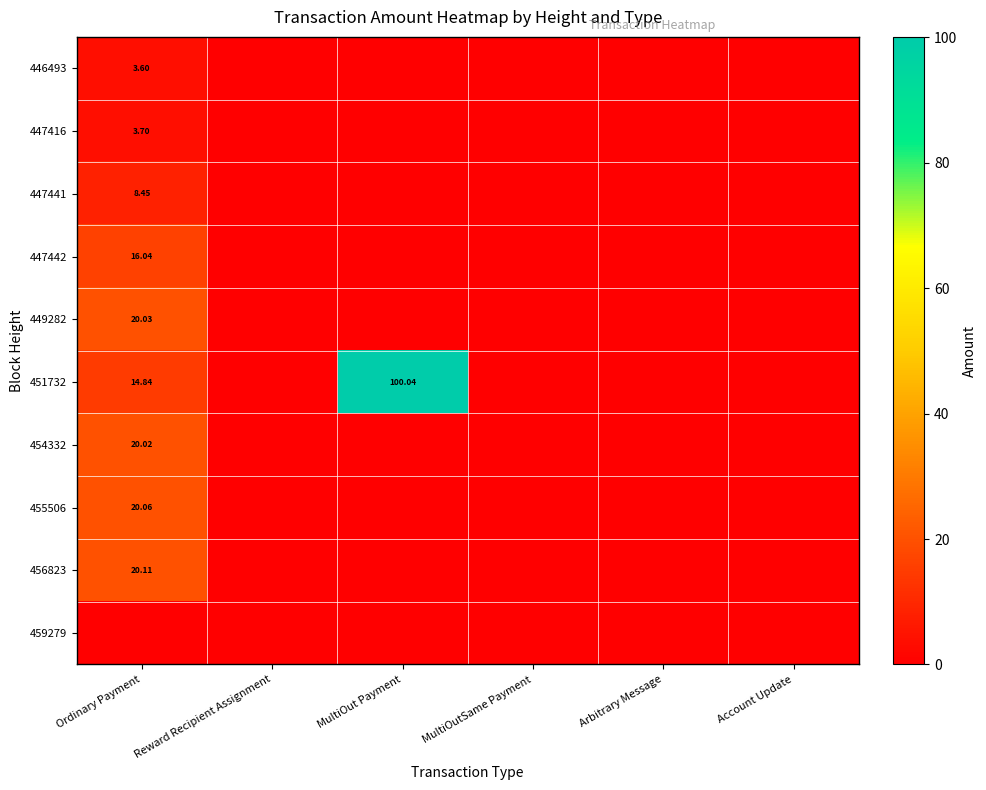

How many positive values does the 446493 series have?

1